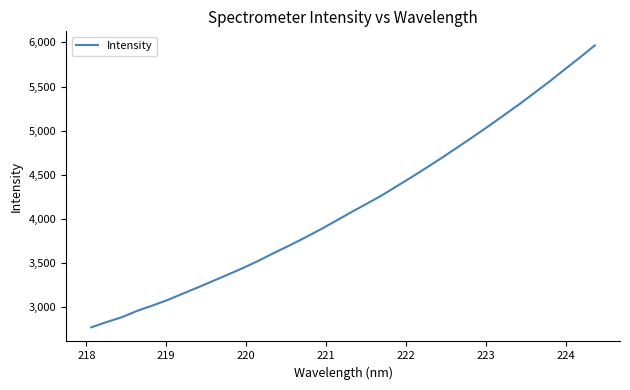

What is the greatest value displayed?

5965.4